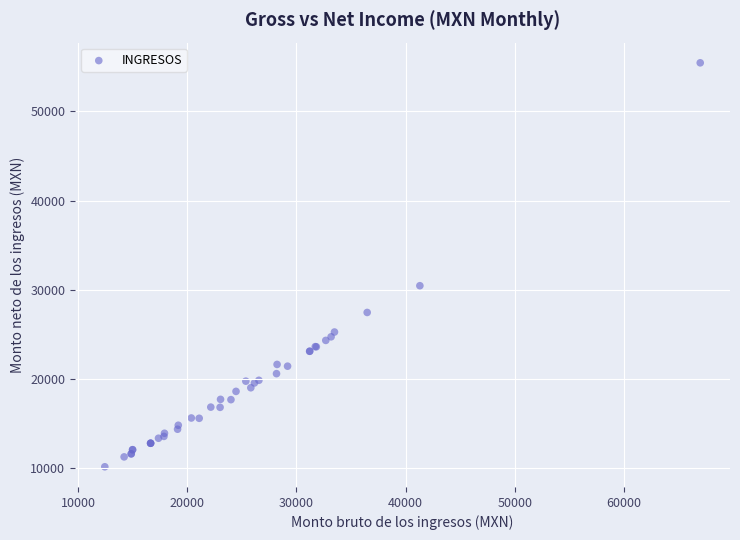

What Y value in the scatter plot is closest to 32807?

30463.8